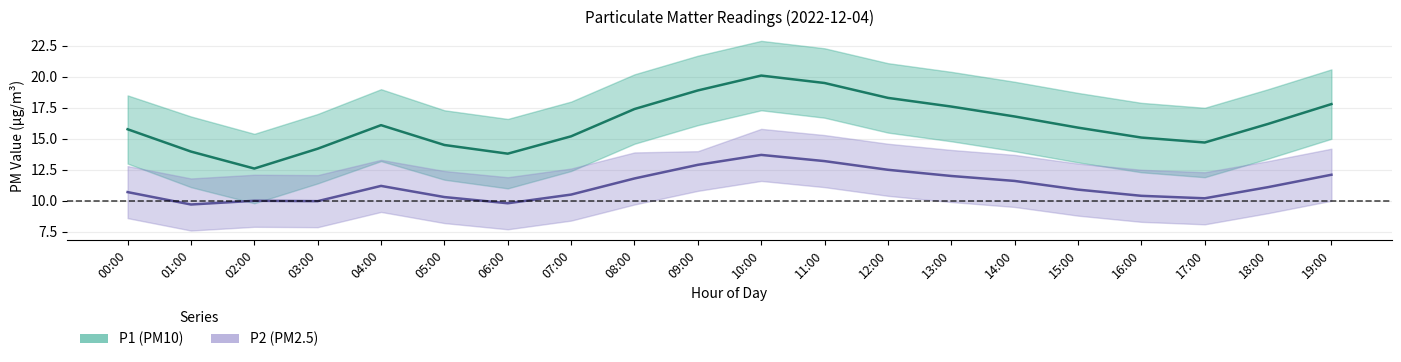

How many data points in P1 (PM10) are less than 16?

10